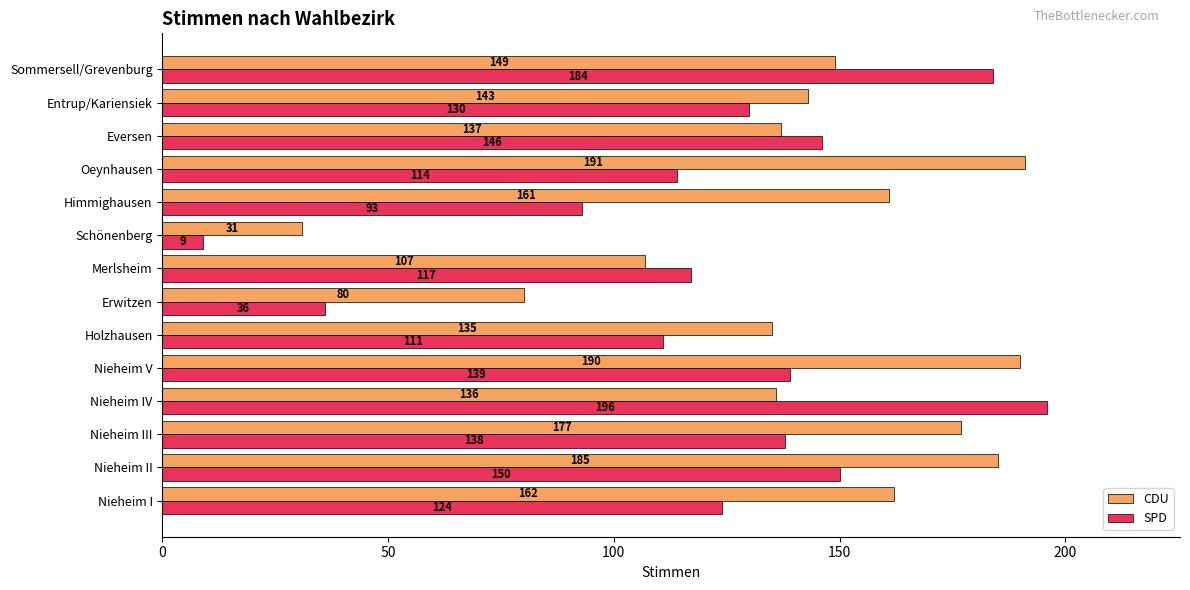

Which series has the widest spread of values?

SPD